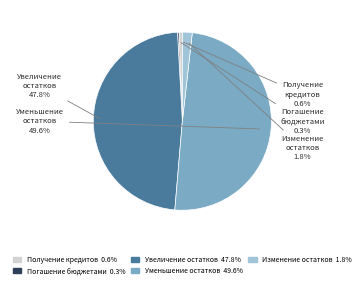

Does any single category account for the majority?

No